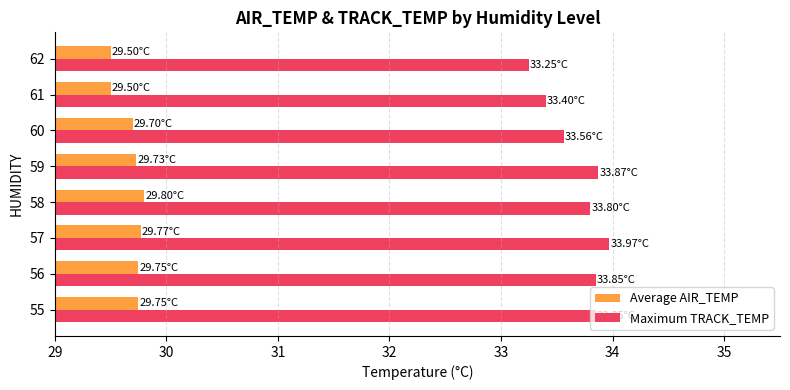

Is the value of Maximum TRACK_TEMP at 56 greater than the value of Average AIR_TEMP at 60?

Yes